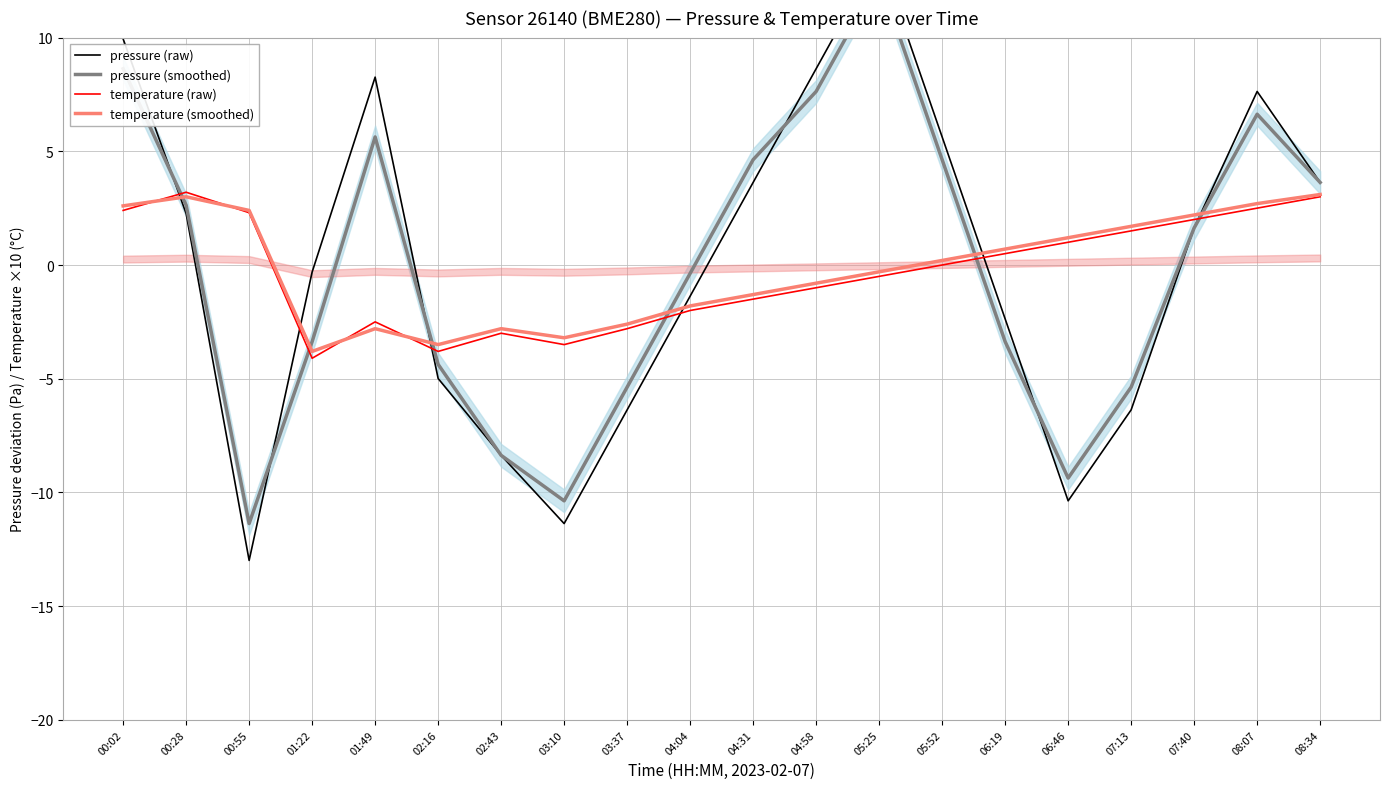

Between 03:10 and 06:19, which series saw the biggest shift?

pressure (raw)